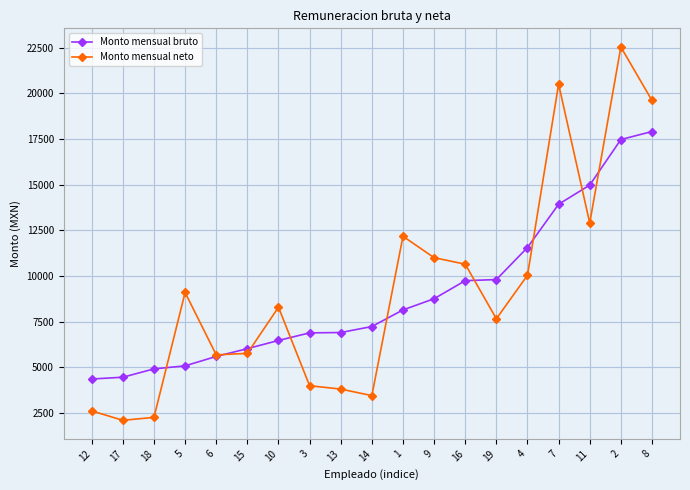

Between which two adjacent categories do Monto mensual bruto and Monto mensual neto first intersect?

18 and 5